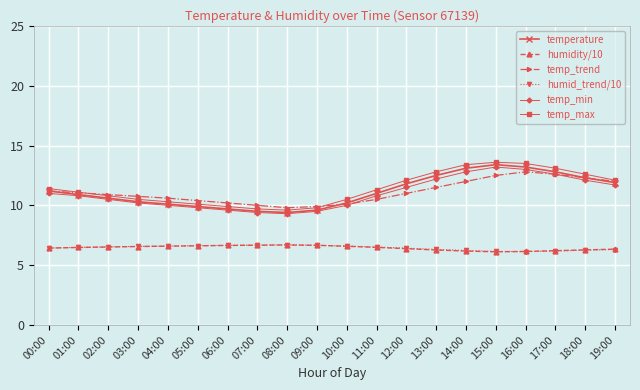

At how many categories does at least one series exceed 6?

20